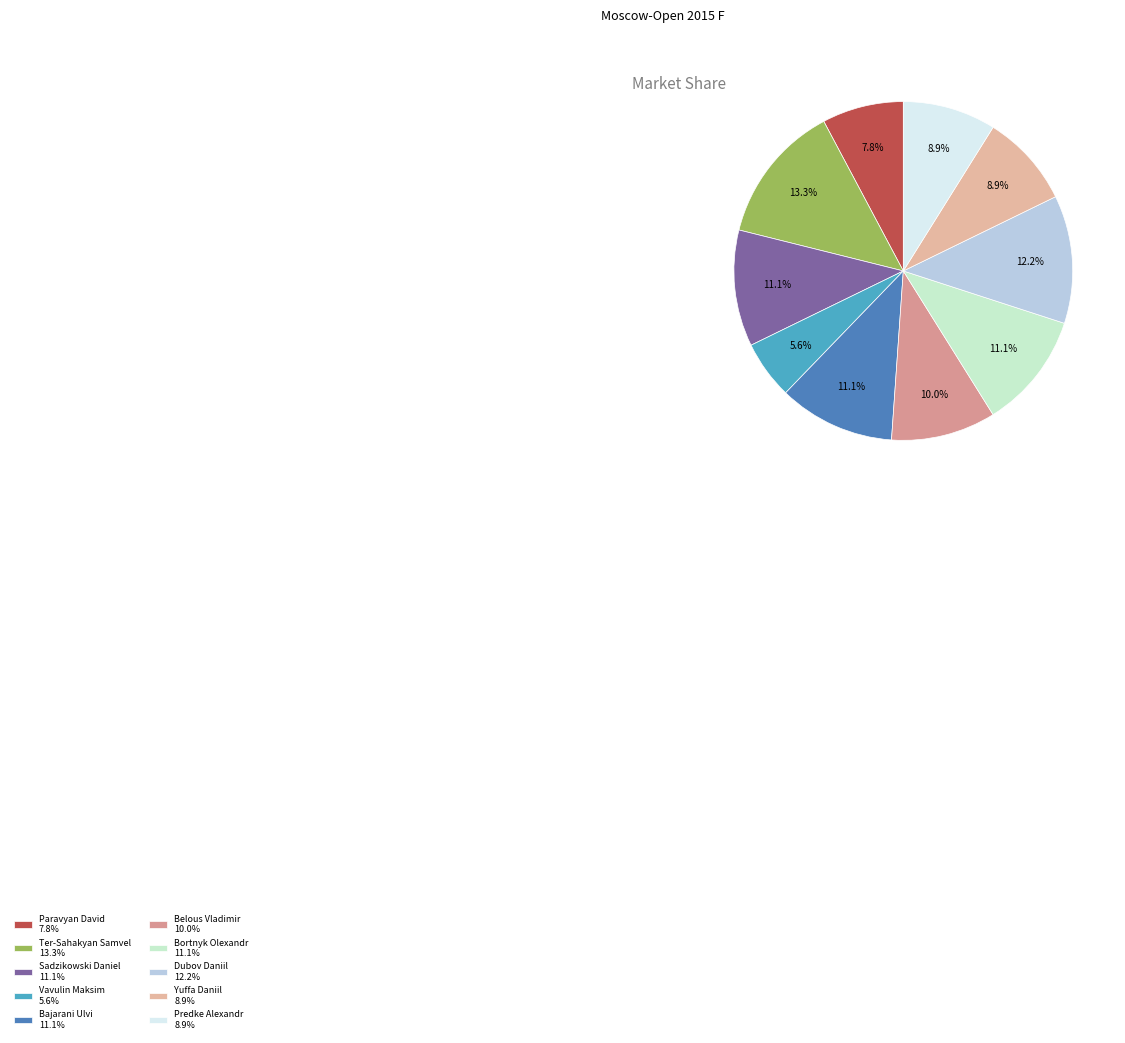

To the nearest percent, what is the combined percentage of Sadzikowski Daniel and Ter-Sahakyan Samvel?

24%